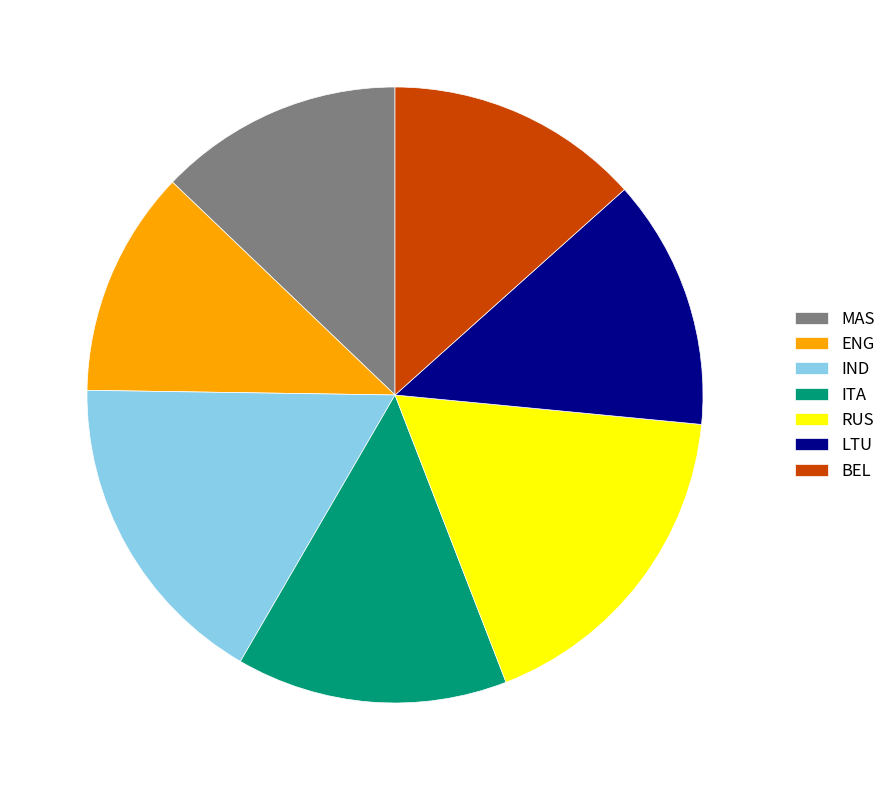

Which has a higher value, ENG or IND?

IND